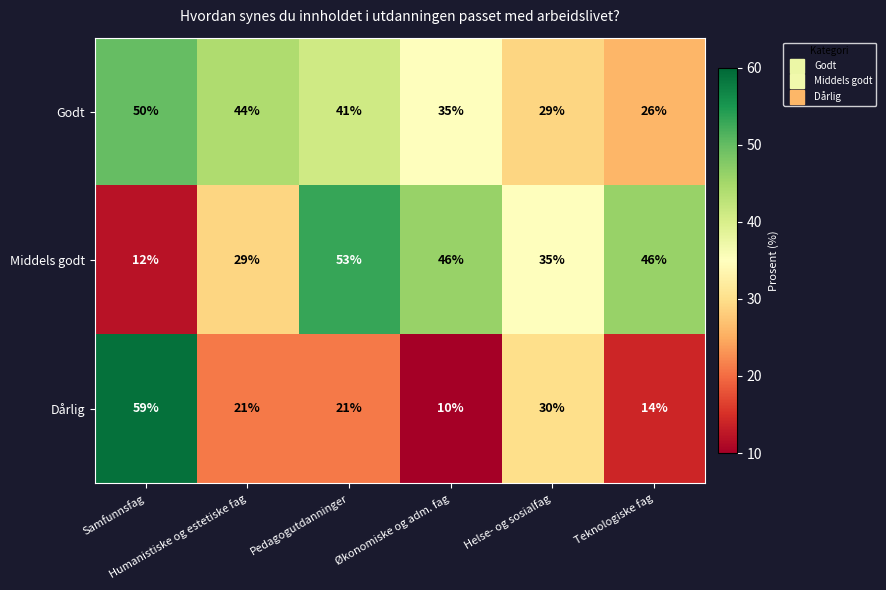

What is the sum of all Dårlig values?

155